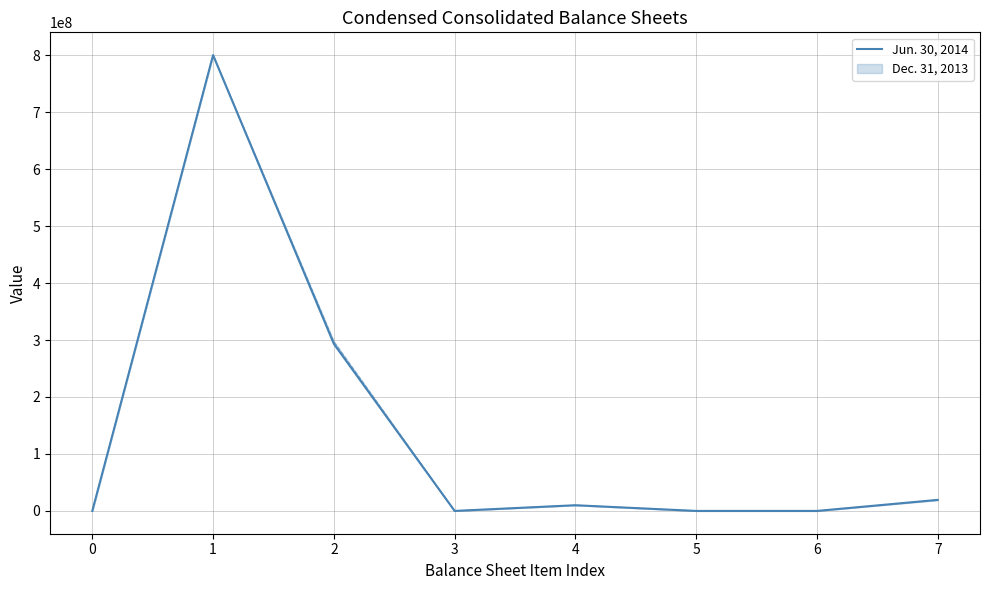

Reading left to right, what are all the values shown in this chart?

1	800000000	293200000	1	10000000	0	0	19400000